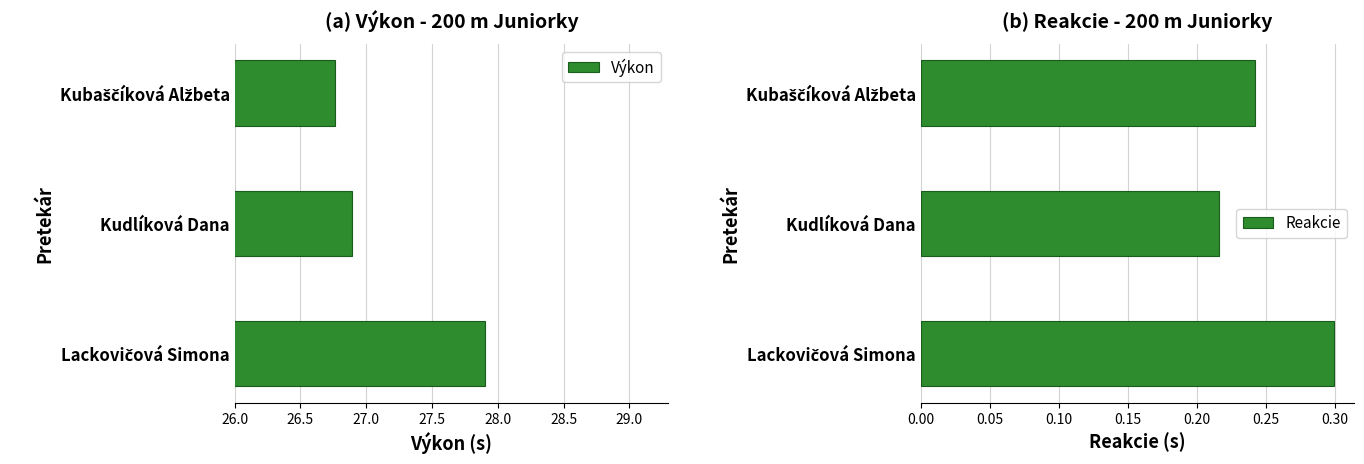

Is it true that Výkon equals 36.7 at Kudlíková Dana?

False